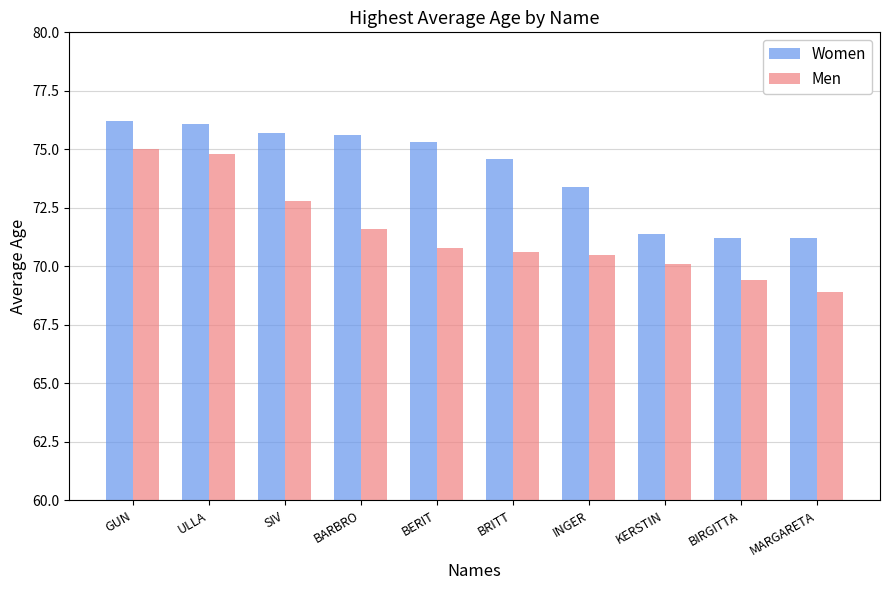

What is the highest value of the Women series?

76.2